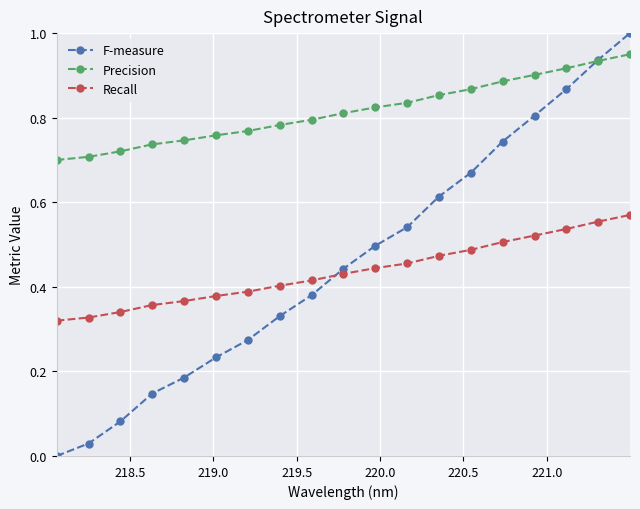

Which series has the largest total across all categories?

Precision